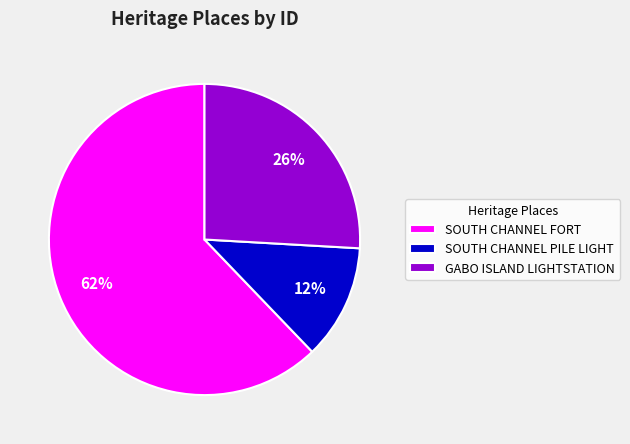

What is the majority slice?

SOUTH CHANNEL FORT